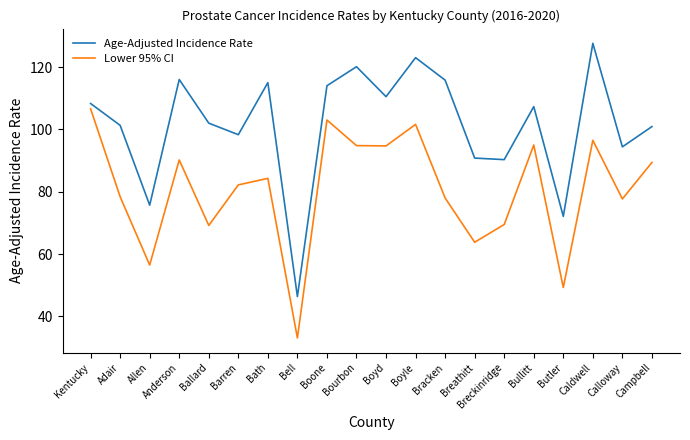

What position from the left is Bullitt?

16